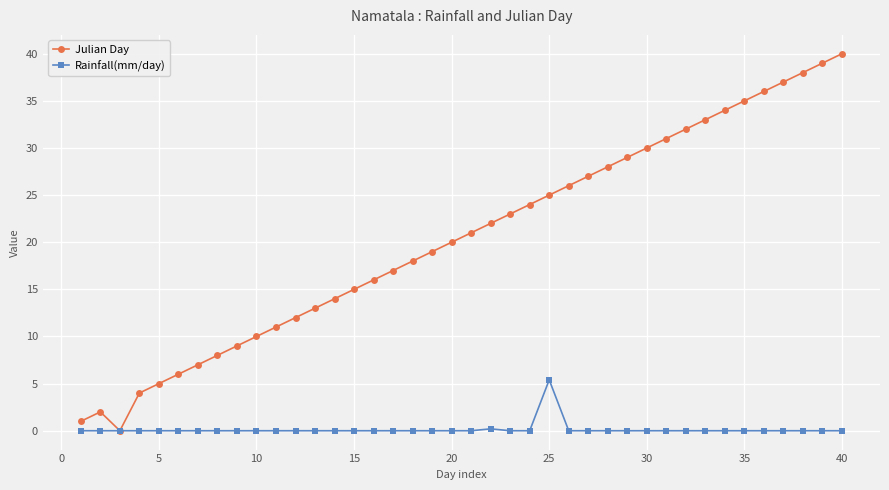

Rank the series by their maximum value, from lowest to highest.

Rainfall(mm/day), Julian Day